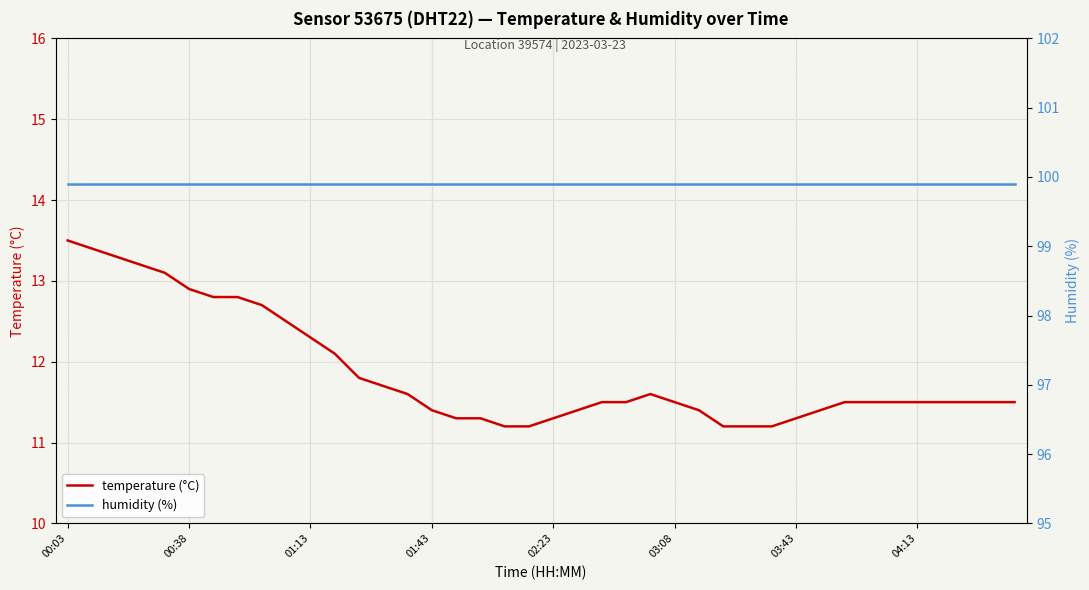

True or false: temperature (°C) has more than 2 points higher than both neighbors.

False